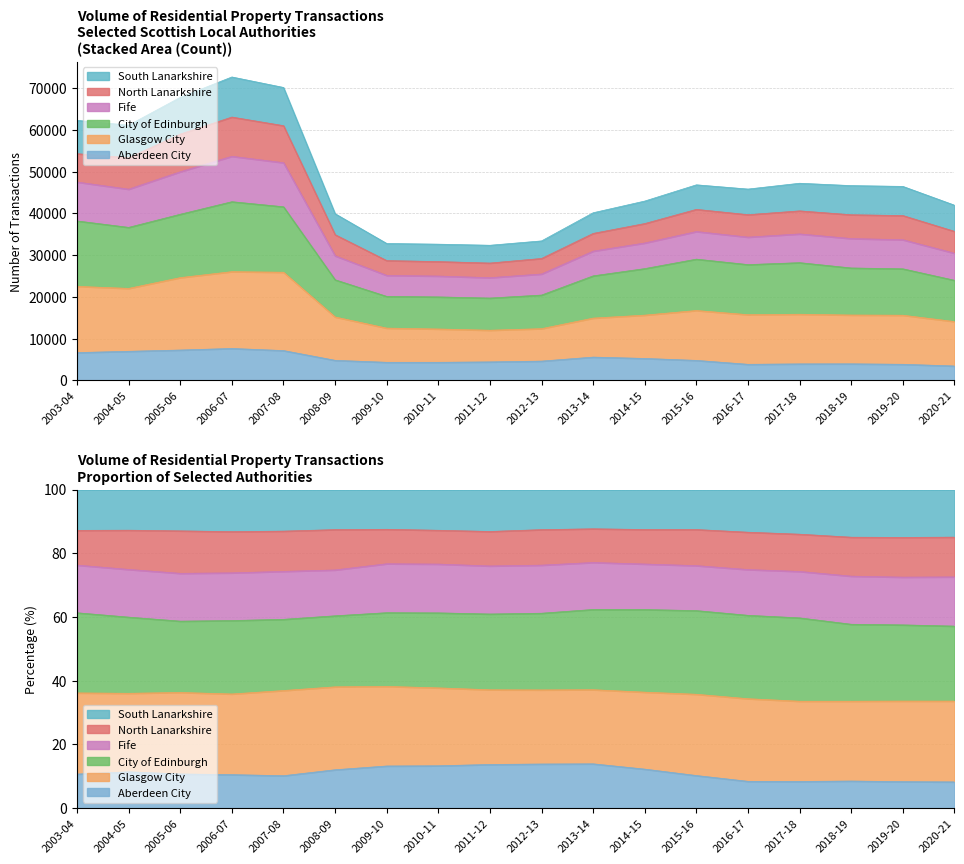

How many interior local peaks does the Fife series have?

3